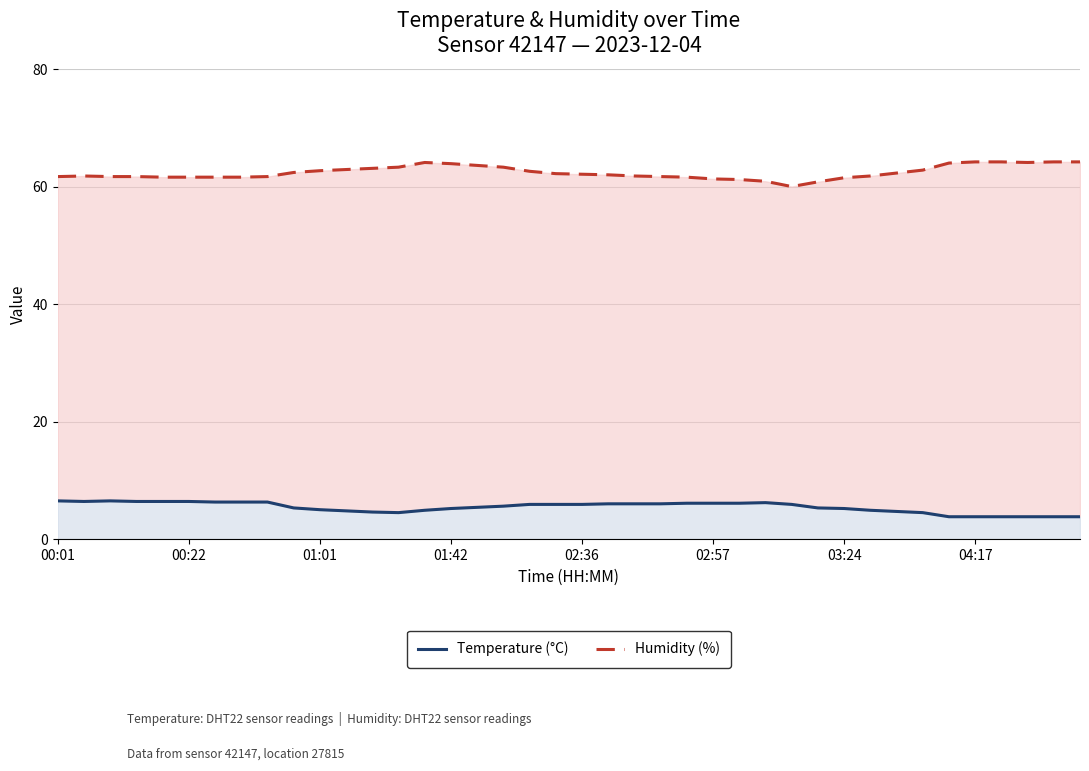

Does the chart display data point markers on the line(s)?

No